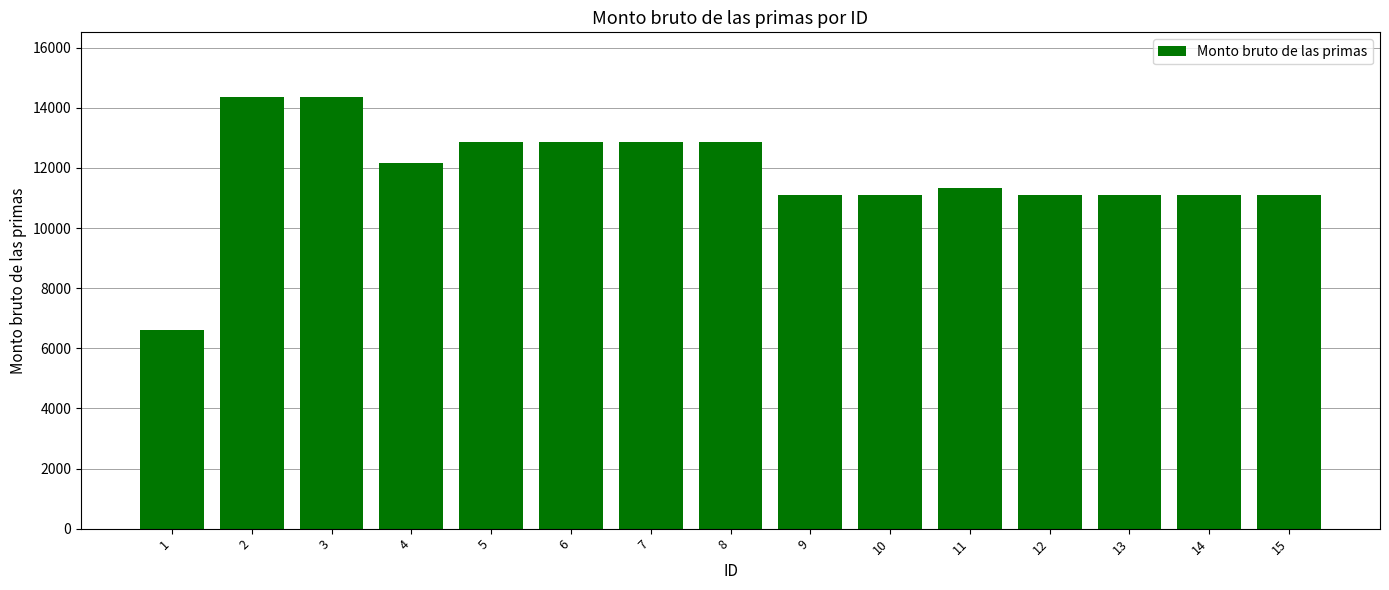

Which has a higher value, 7 or 11?

7